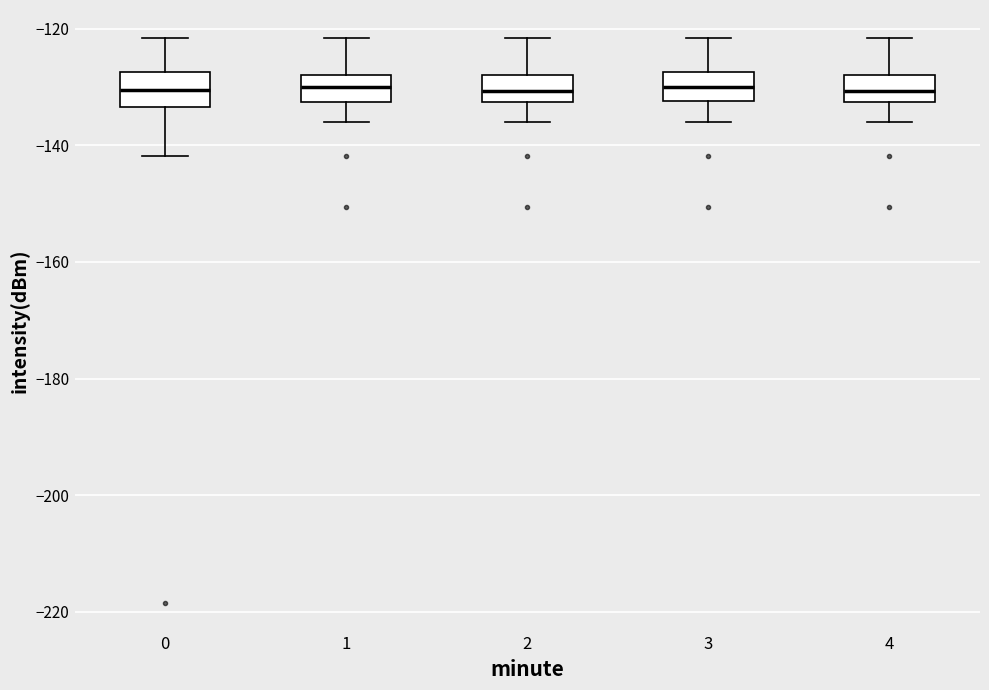

Reading left to right, transcribe this box plot: for each box, give where its median line is, the range the box spans, and where its two whiskers end, as read against the y-axis. The values are not printed on the chart, so give them approximately, as read against the axis.

0: median -130, box -134 to -128, whiskers -142 to -122
1: median -130, box -132 to -128, whiskers -136 to -122
2: median -130, box -132 to -128, whiskers -136 to -122
3: median -130, box -132 to -128, whiskers -136 to -122
4: median -130, box -132 to -128, whiskers -136 to -122